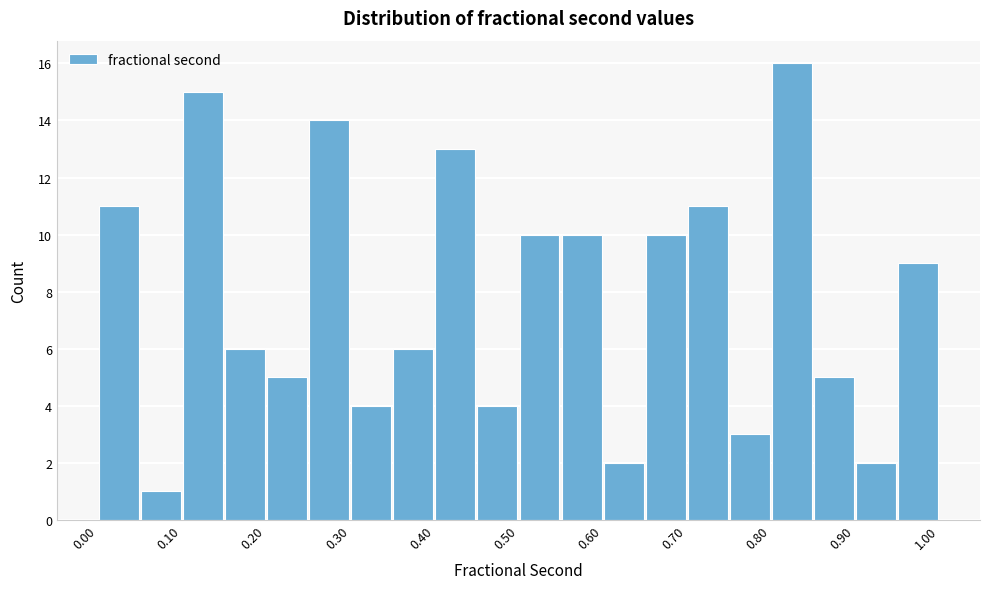

Reading left to right, list every bar in this chart as the range it spans on the x-axis followed by its height. The values are not printed on the chart, so give them approximately, as read against the axis.

0.00 to 0.05: 11
0.05 to 0.10: 1
0.10 to 0.15: 15
0.15 to 0.20: 6
0.20 to 0.25: 5
0.25 to 0.30: 14
0.30 to 0.35: 4
0.35 to 0.40: 6
0.40 to 0.45: 13
0.45 to 0.50: 4
0.50 to 0.55: 10
0.55 to 0.60: 10
0.60 to 0.65: 2
0.65 to 0.70: 10
0.70 to 0.75: 11
0.75 to 0.80: 3
0.80 to 0.85: 16
0.85 to 0.90: 5
0.90 to 0.95: 2
0.95 to 1.00: 9